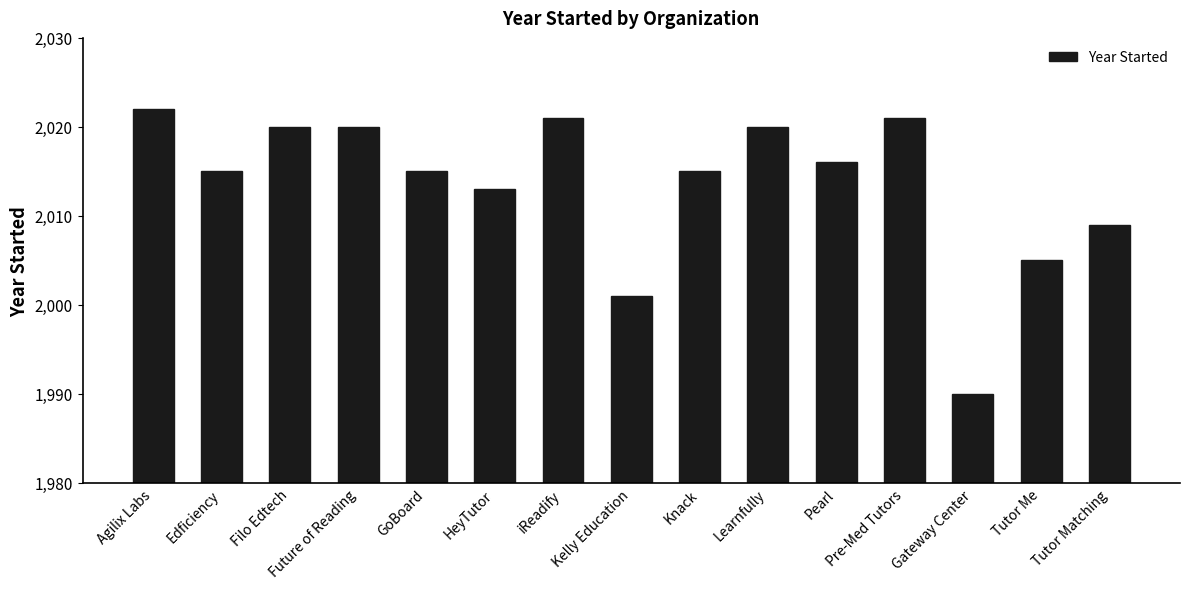

At which category does the chart reach its minimum across all series?

Gateway Center